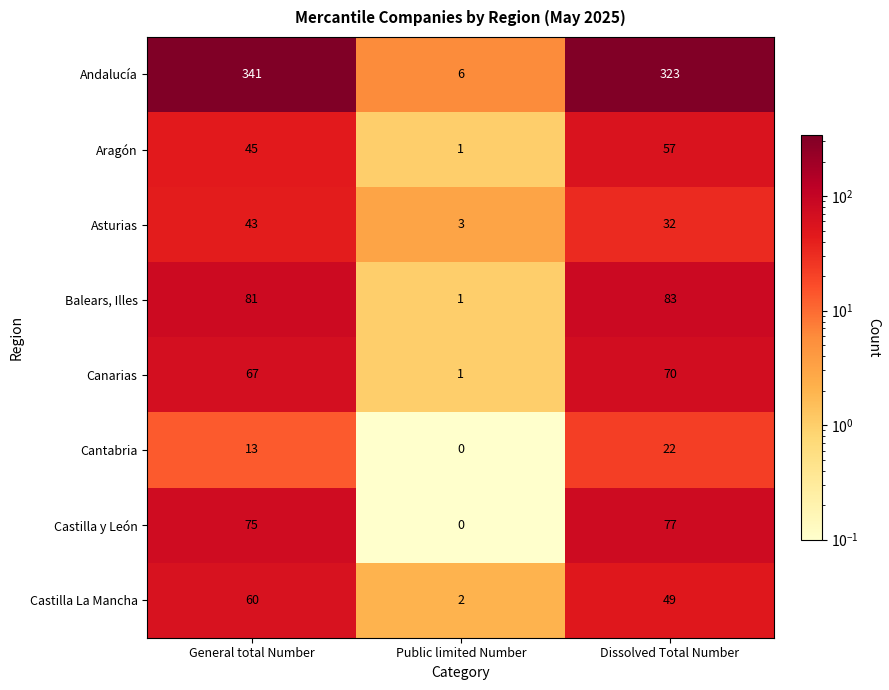

Which series has the largest range (max minus min)?

Andalucía